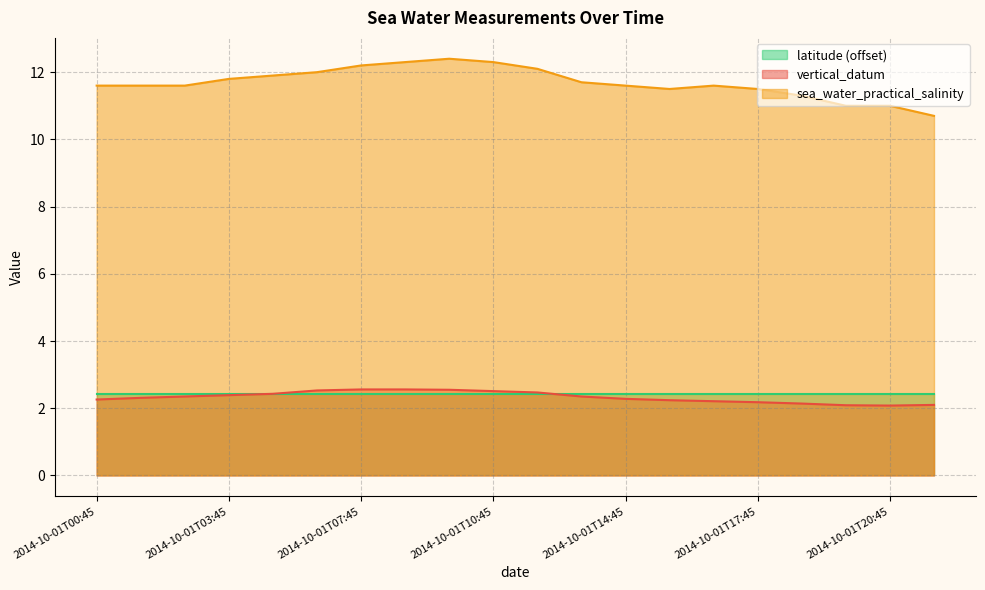

True or false: sea_water_practical_salinity has a value of 12.2 at 2014-10-01T07:45.

True